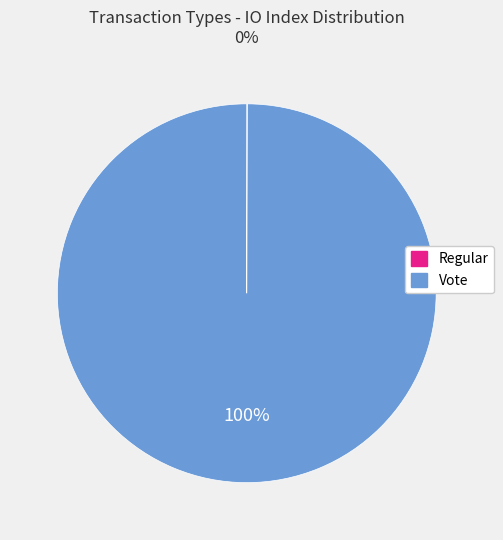

What is the largest slice in the pie chart?

Vote